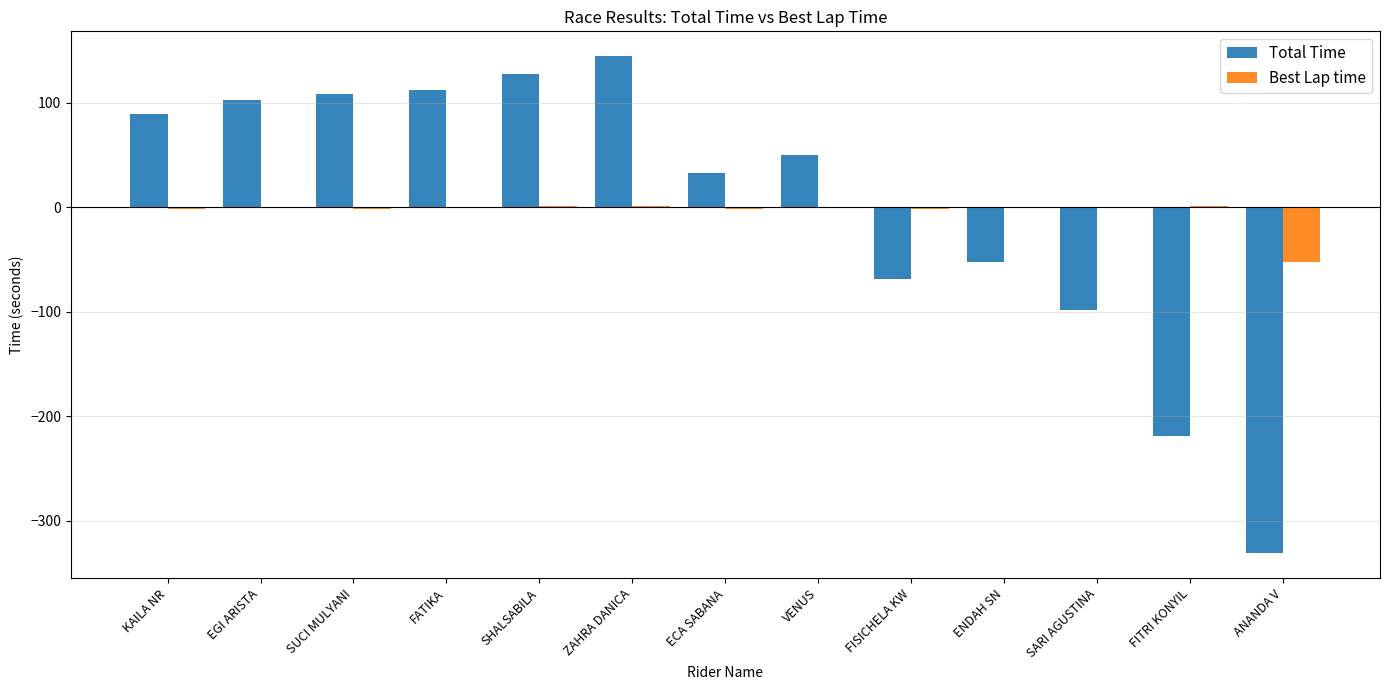

What are all the series names shown in the legend?

Total Time, Best Lap time